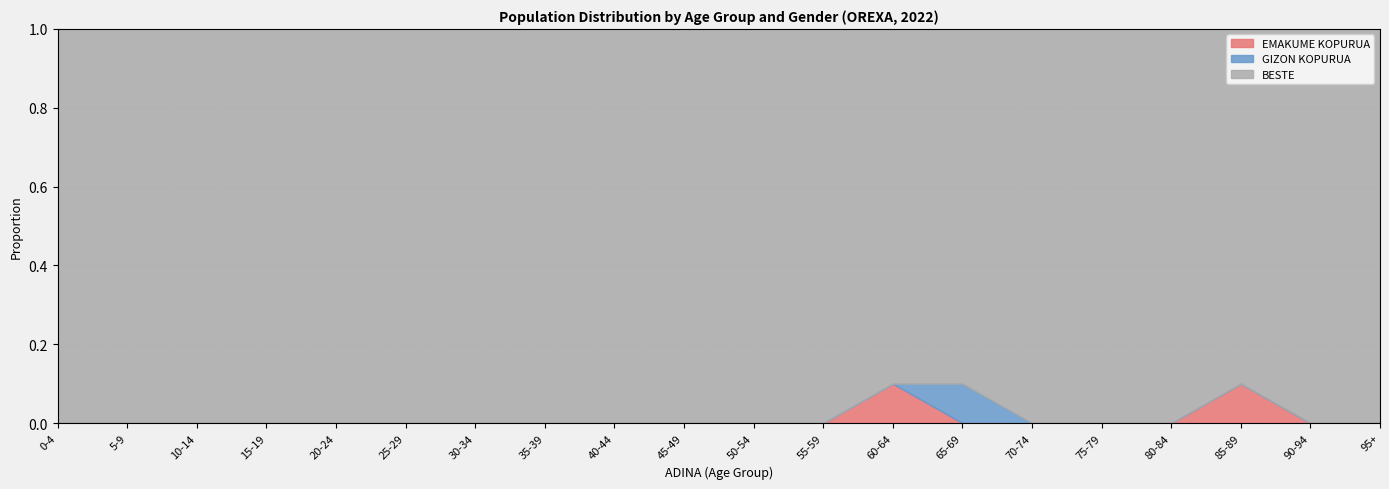

The value of EMAKUME KOPURUA at 55-59 is -0.1. True or false?

False